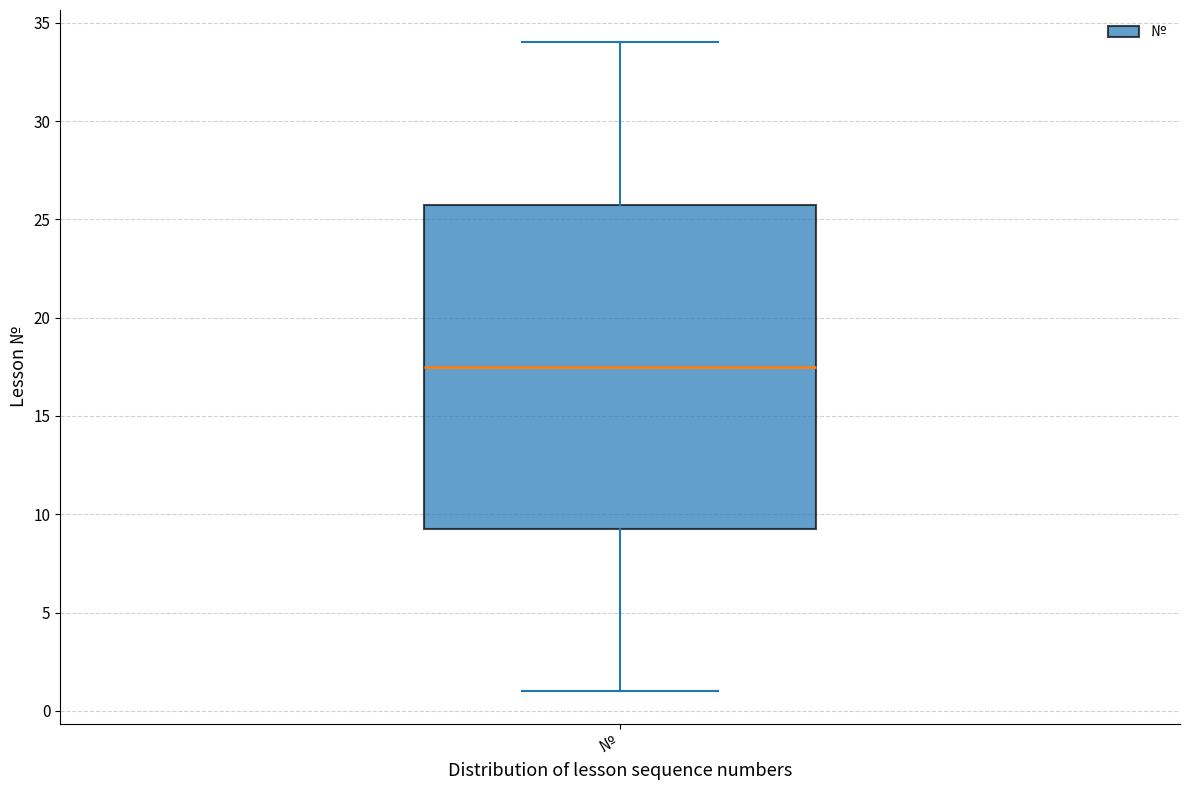

Where is the lower edge of the box for № on the y-axis? The values are not printed on the chart, so give them approximately, as read against the axis.

9.5